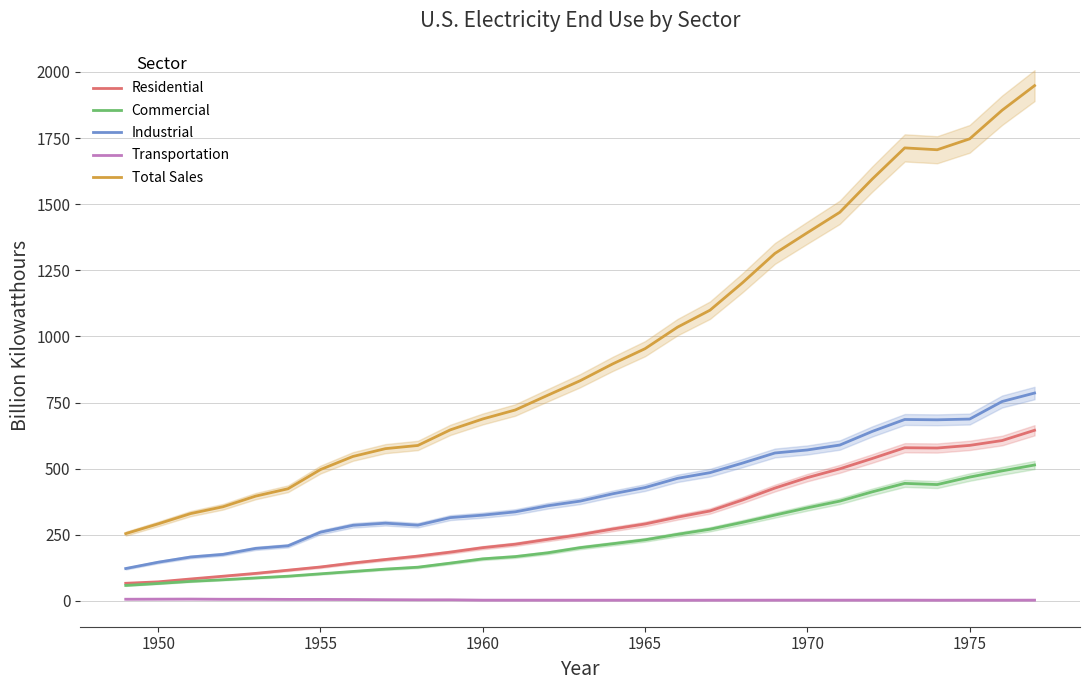

True or false: Total Sales and Residential cross at least once.

False